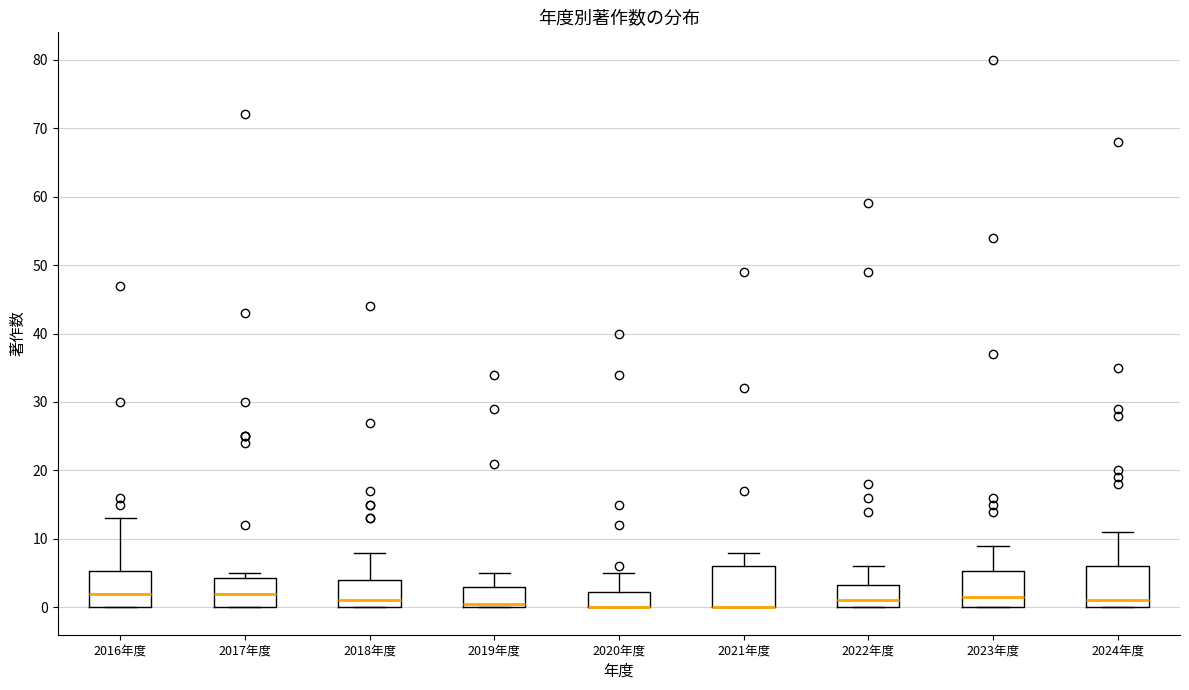

Reading left to right, transcribe this box plot: for each box, give where its median line is, the range the box spans, and where its two whiskers end, as read against the y-axis. The values are not printed on the chart, so give them approximately, as read against the axis.

2016年度: median 2, box 0 to 5, whiskers 0 to 13
2017年度: median 2, box 0 to 4, whiskers 0 to 5
2018年度: median 1, box 0 to 4, whiskers 0 to 8
2019年度: median 1, box 0 to 3, whiskers 0 to 5
2020年度: median 0 (drawn on the box's lower edge), box 0 to 2, whiskers 0 to 5
2021年度: median 0 (drawn on the box's lower edge), box 0 to 6, whiskers 0 to 8
2022年度: median 1, box 0 to 3, whiskers 0 to 6
2023年度: median 2, box 0 to 5, whiskers 0 to 9
2024年度: median 1, box 0 to 6, whiskers 0 to 11